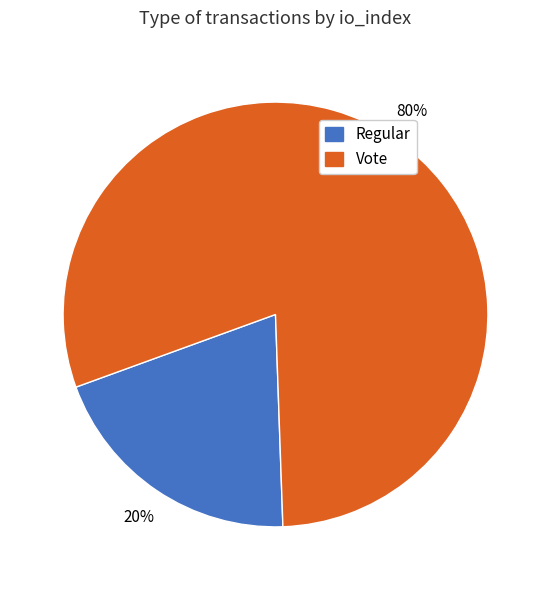

Is there a majority slice in this chart?

Yes